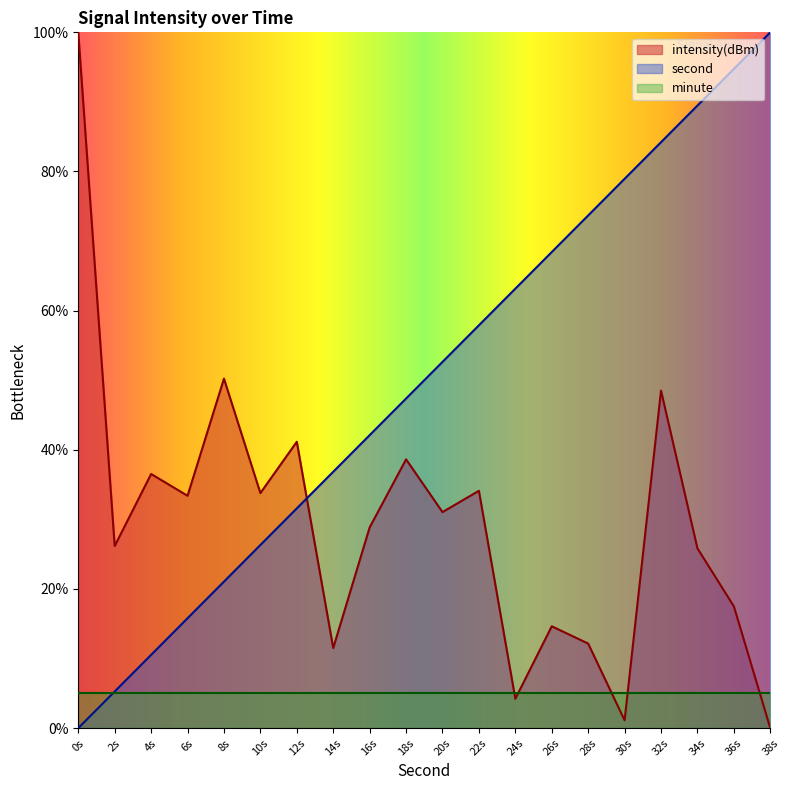

What is the total value across all series at 2s?

36.4